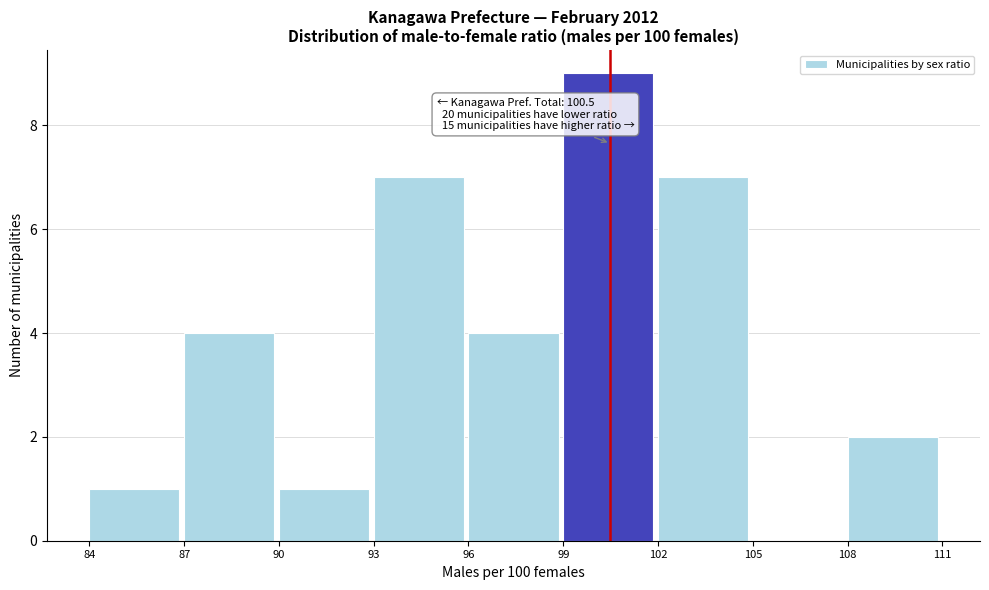

Over which range of the x-axis is the bar tallest?

99 to 102